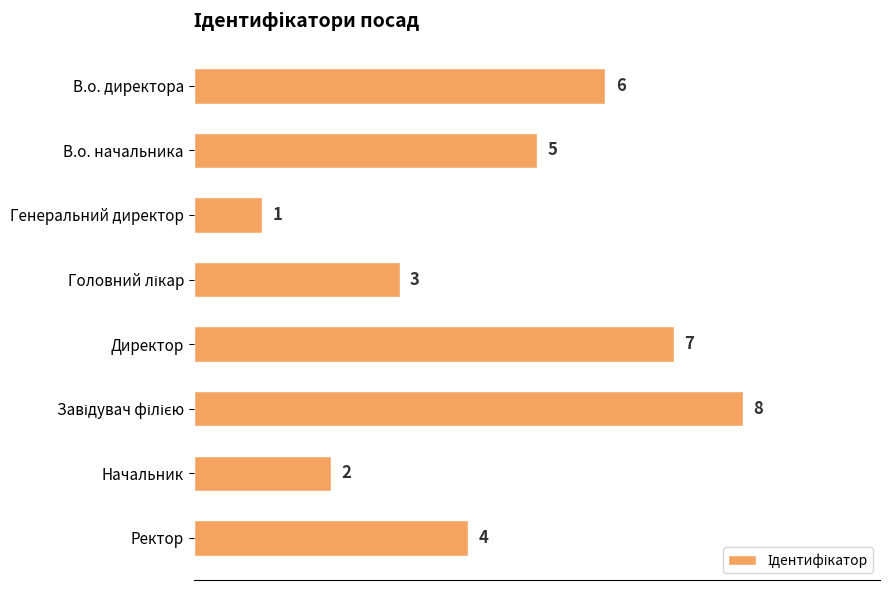

Count the number of data series in this chart.

1